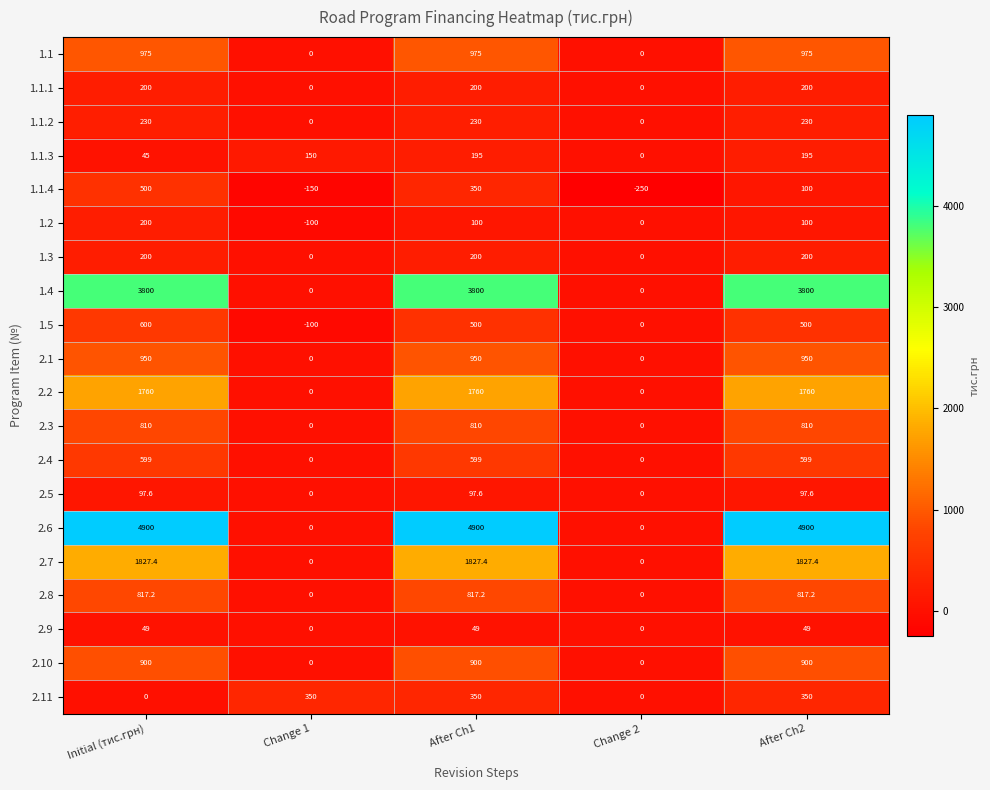

How many data points does each series have?

5